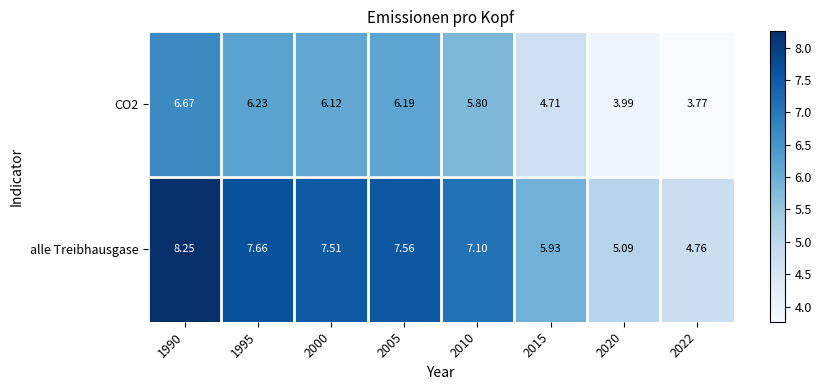

Which series has the largest total across all categories?

alle Treibhausgase